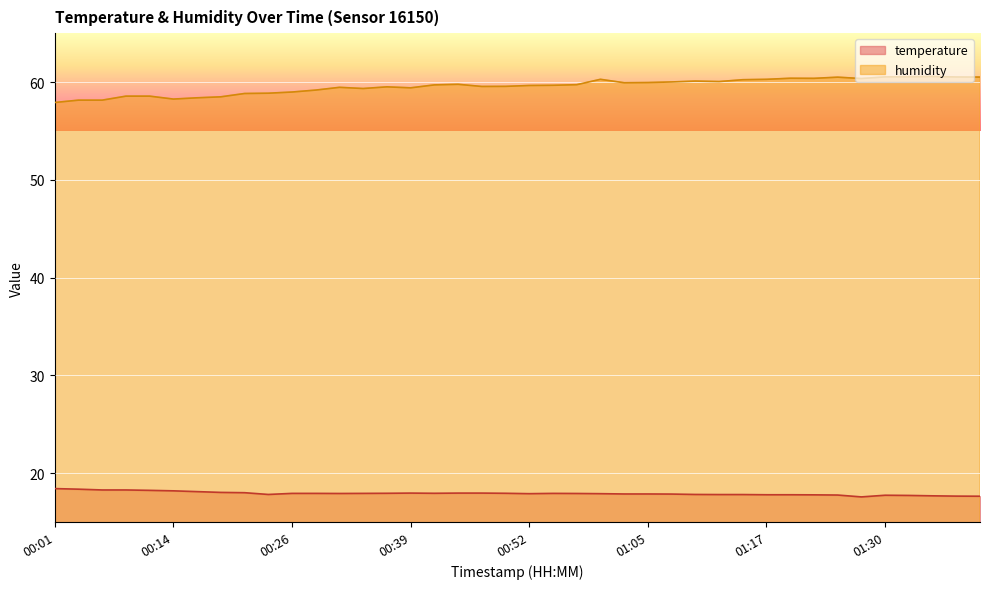

List the series in order of their overall mean, highest first.

humidity, temperature